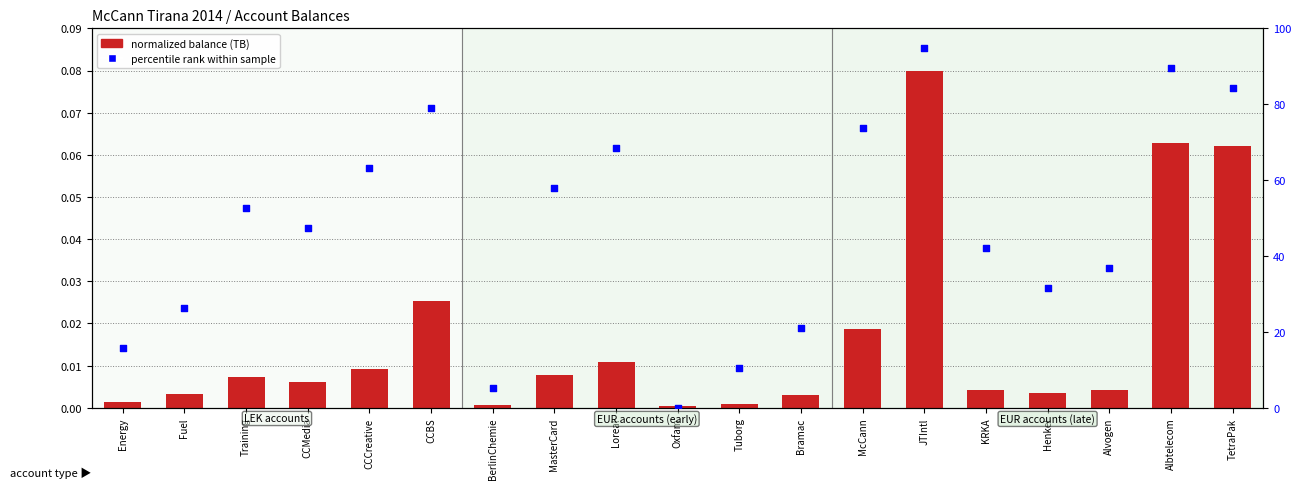

Is the value of percentile rank within sample at Fuel greater than the value of normalized balance at BerlinChemie?

Yes